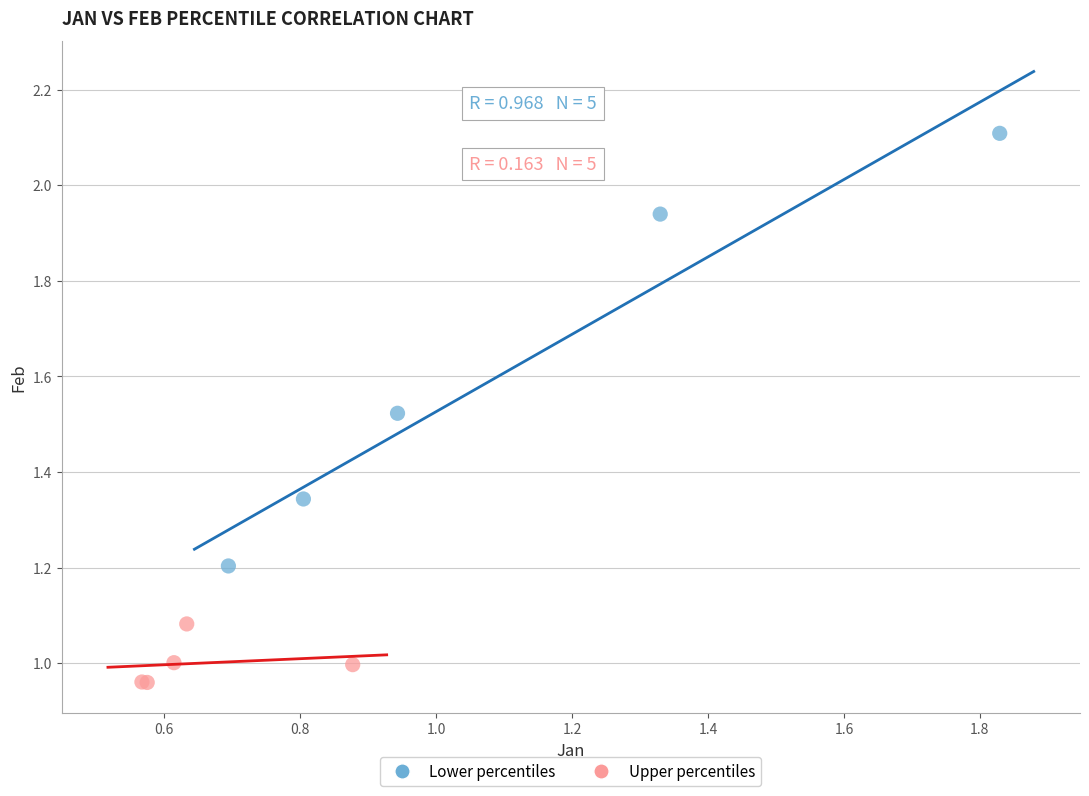

Which series contains the lowest Y value?

Upper percentiles